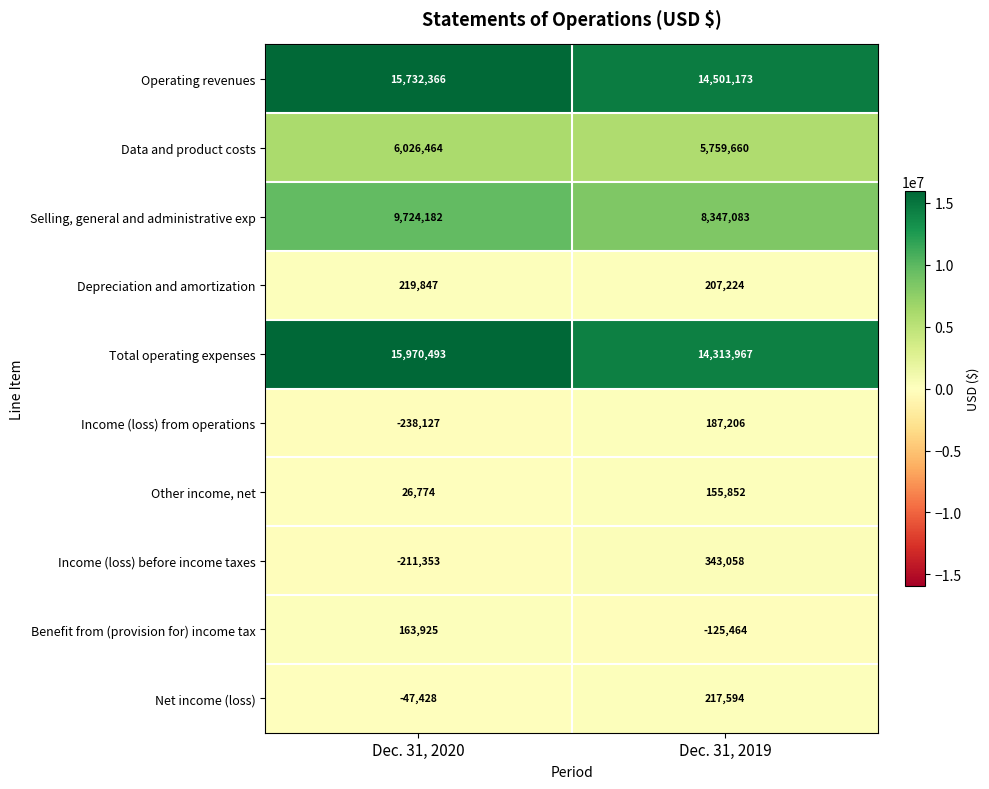

Which category has the highest value across all series?

Dec. 31, 2020